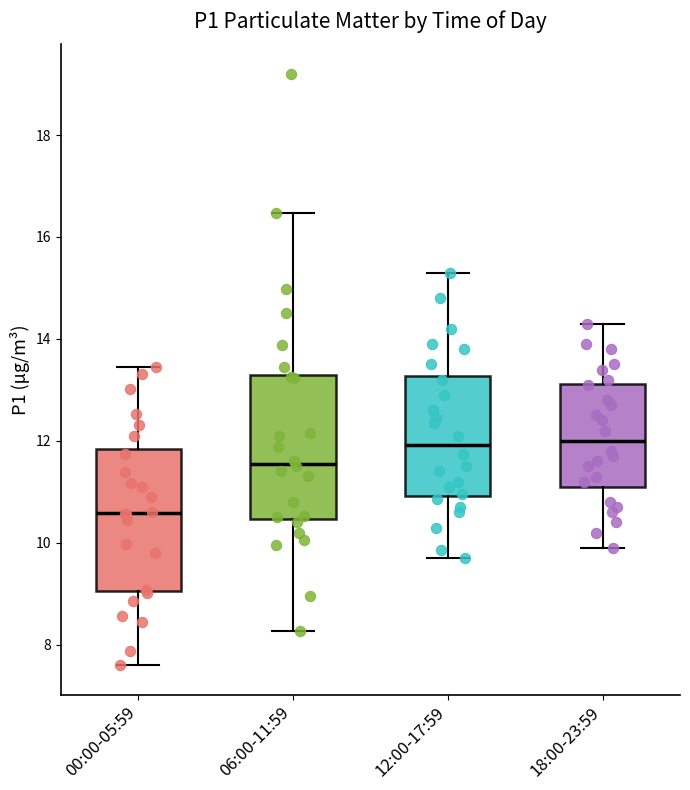

Which box has the lowest median line?

00:00-05:59